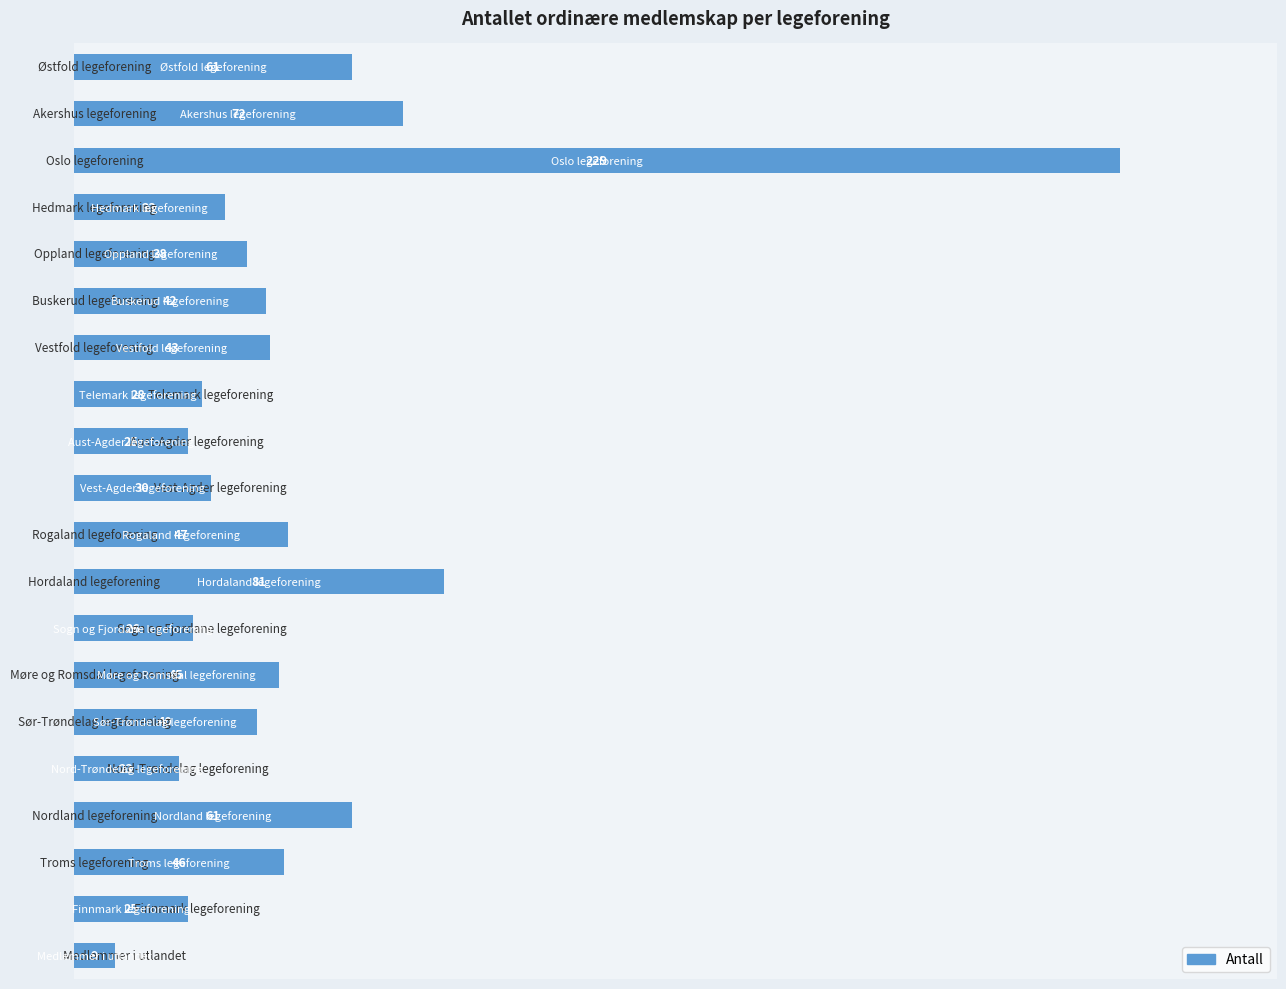

What is the value of the 17th bar from the top?

61